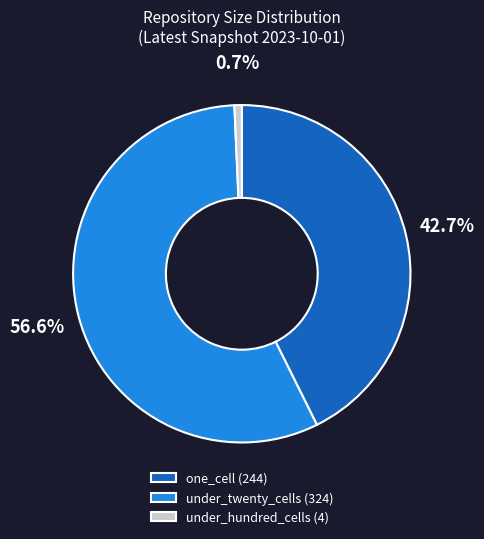

True or false: one_cell accounts for 30% of the total.

False